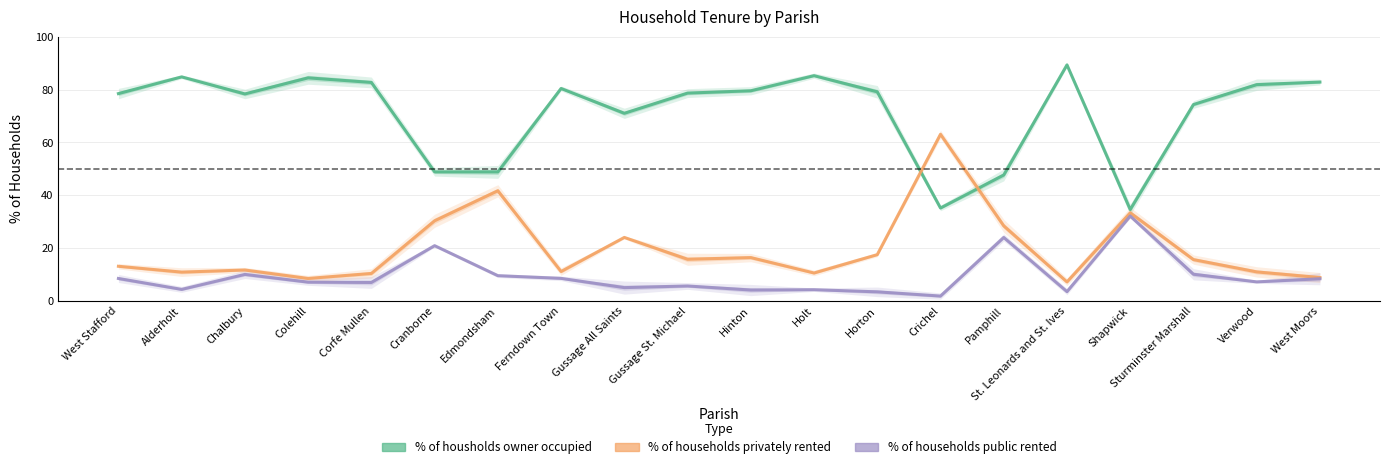

Which series ends up on top after the final intersection of % of households privately rented and % of housholds owner occupied?

% of housholds owner occupied